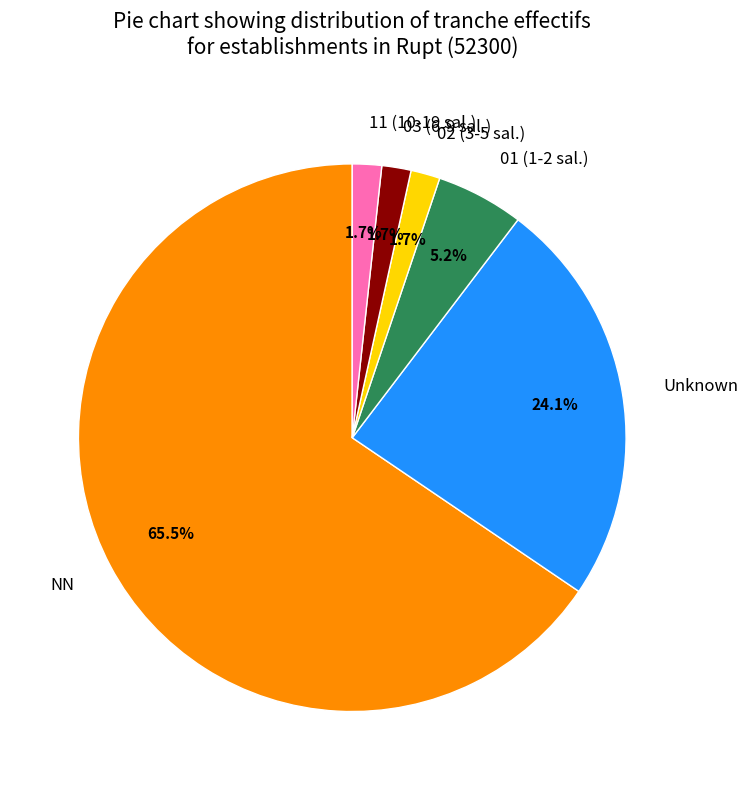

To the nearest percent, what is the average slice percentage?

17%